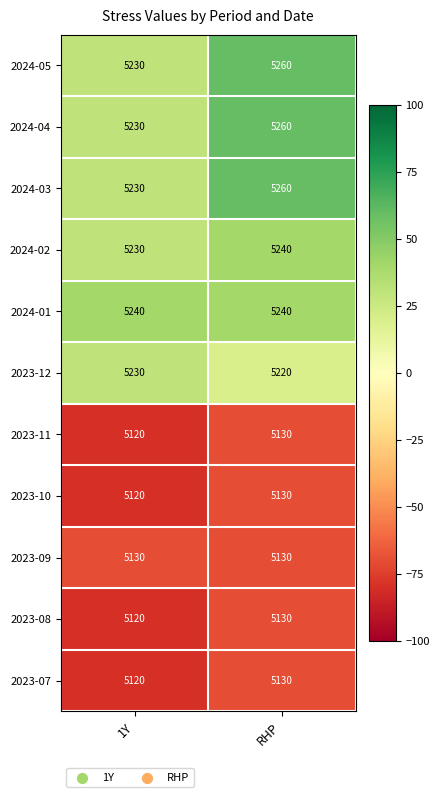

What is the total value across all series at RHP?

57130